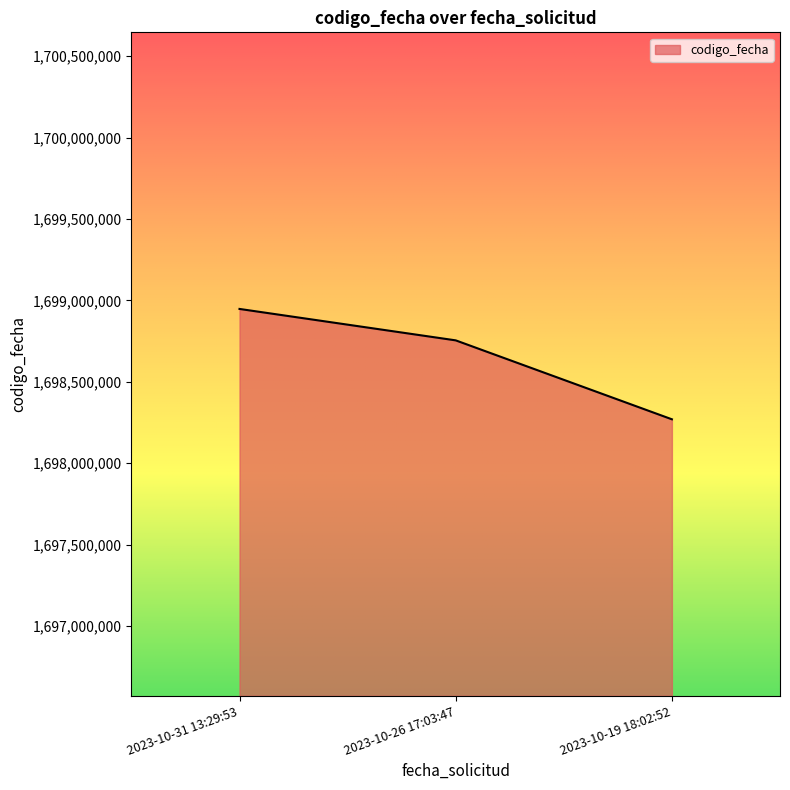

Reading left to right, what are all the values shown in this chart?

2023-10-31 13:29:53=1698947558	2023-10-26 17:03:47=1698754581	2023-10-19 18:02:52=1698269755